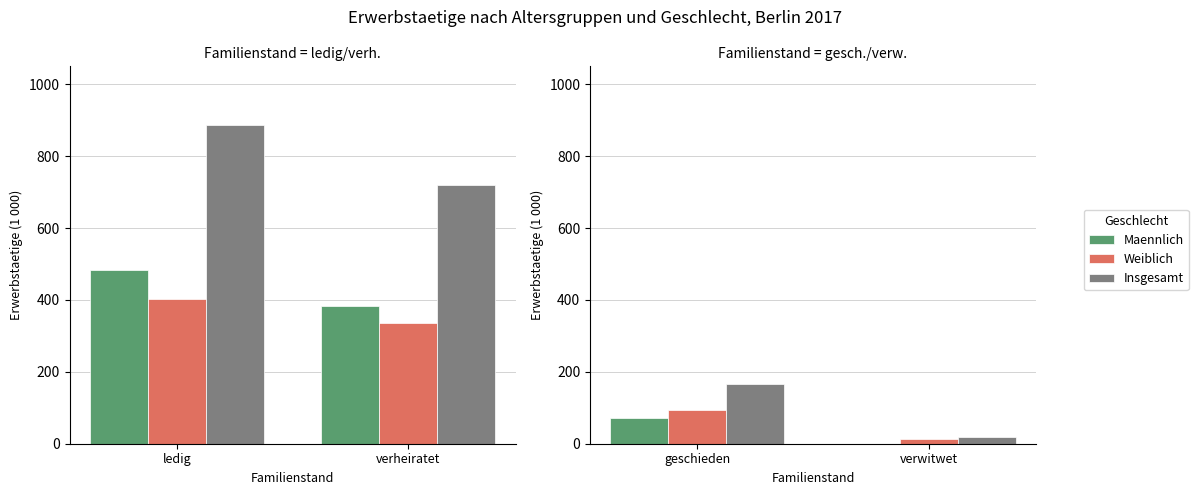

How many bars are there in each group?

3